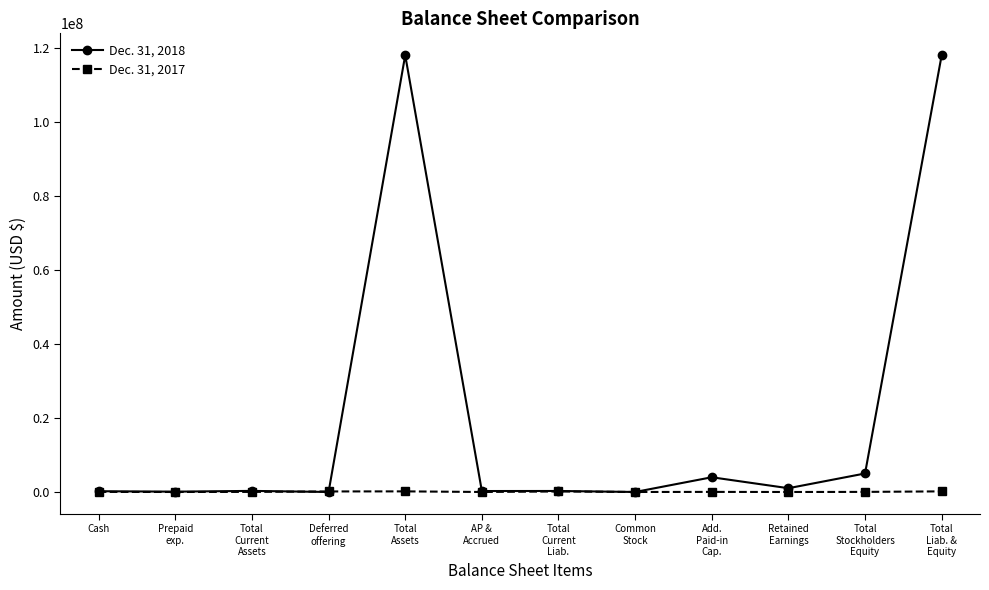

What is the label of the 1st point from the left?

Cash